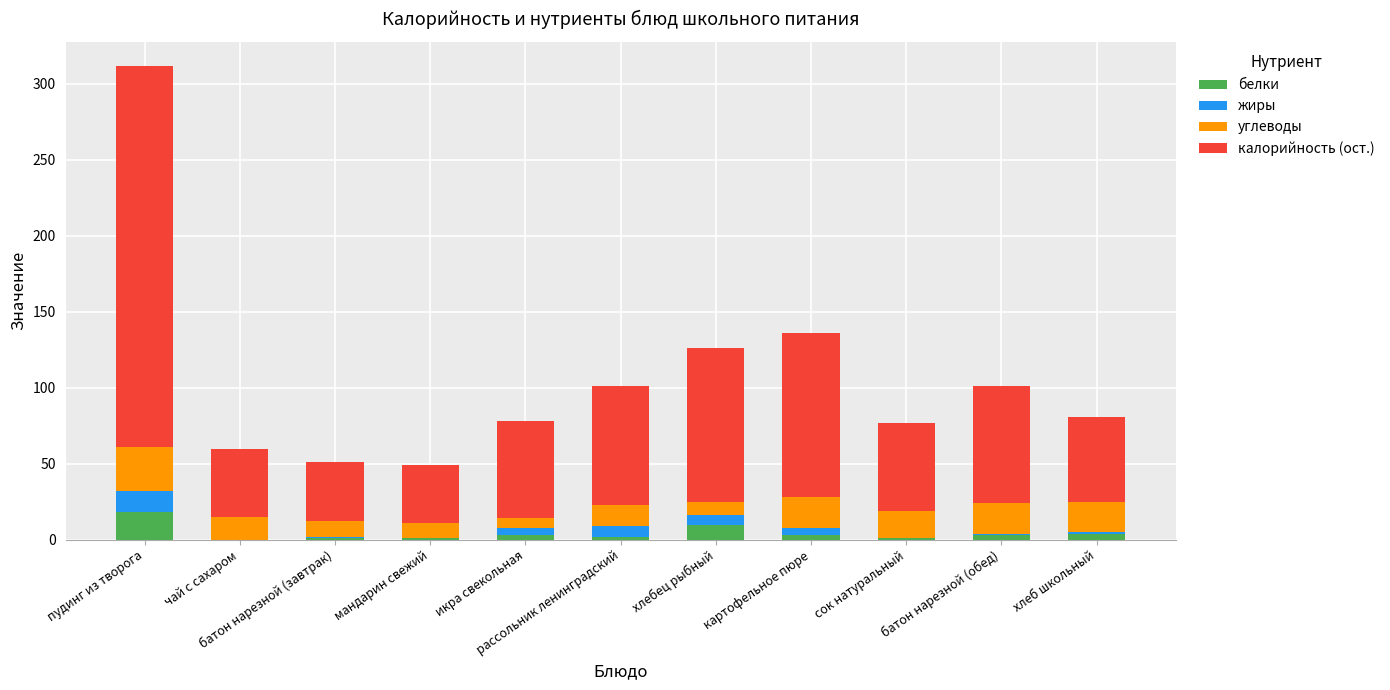

What is the total value across all series at чай с сахаром?

60